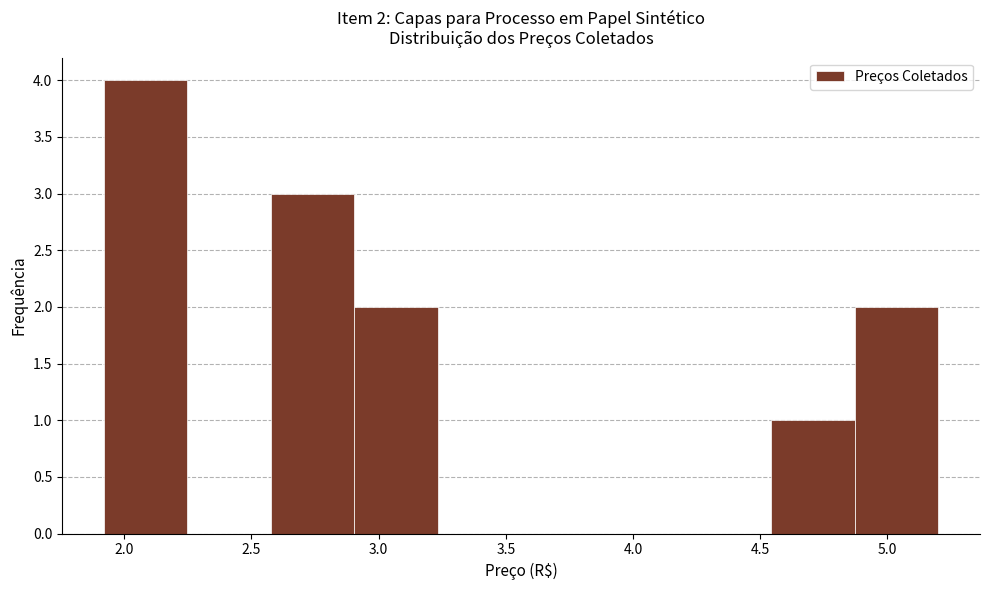

Which range on the x-axis has the tallest bar?

1.90 to 2.25